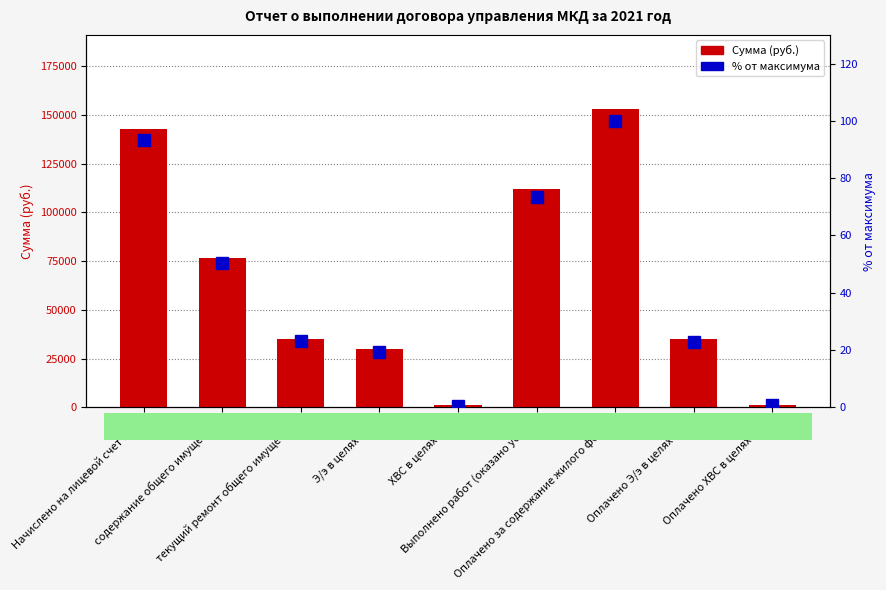

Which series has the largest total across all categories?

Сумма